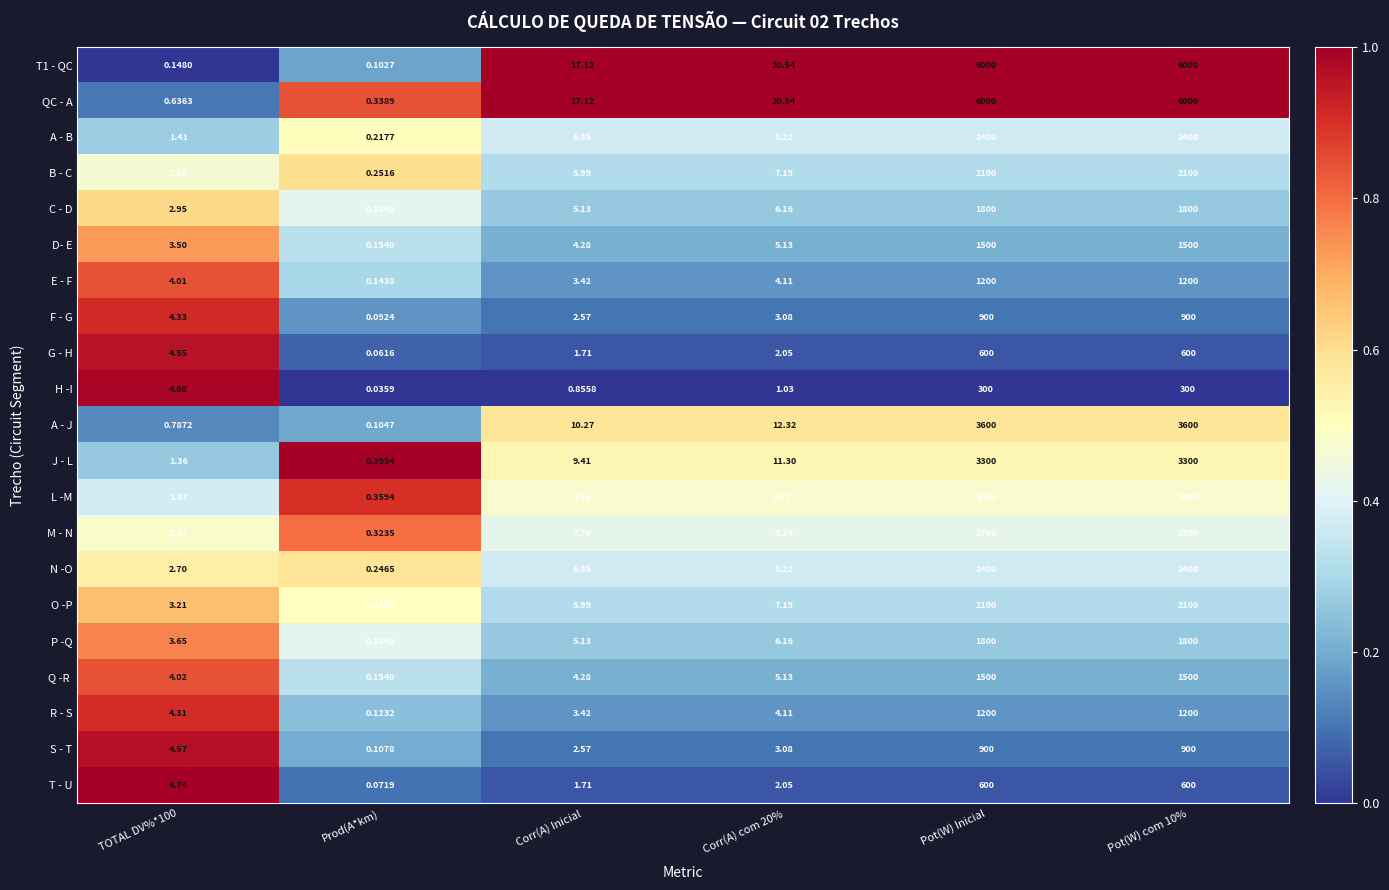

Which series has the largest total across all categories?

QC - A